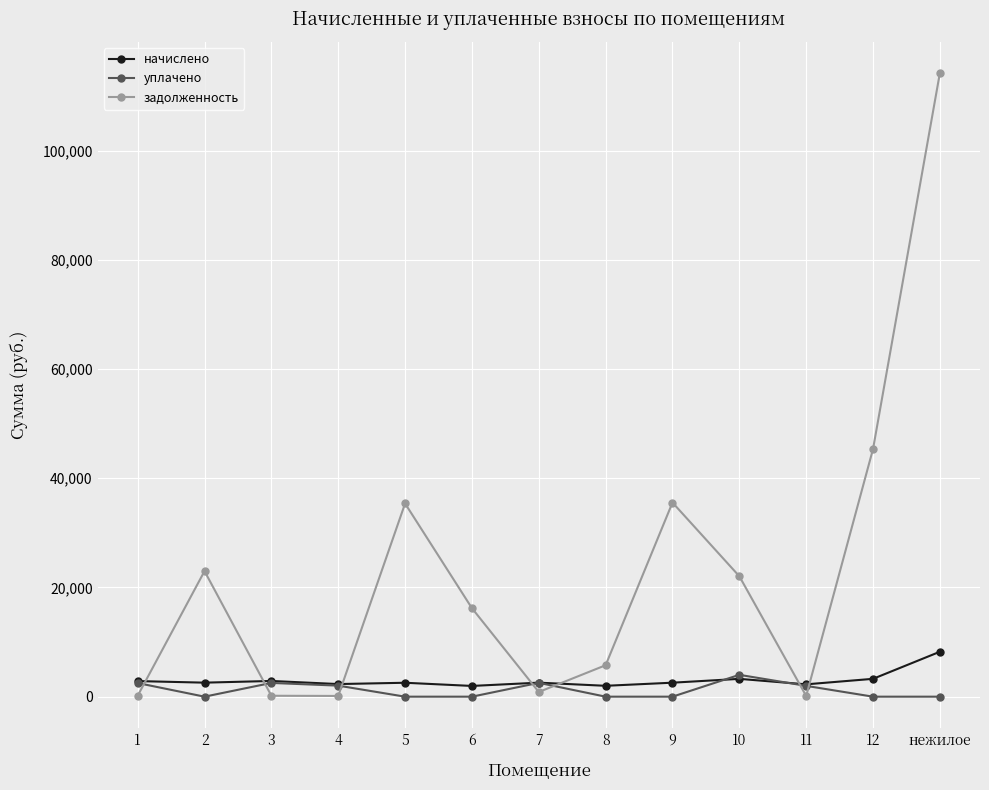

At which category does задолженность reach its first local peak?

2